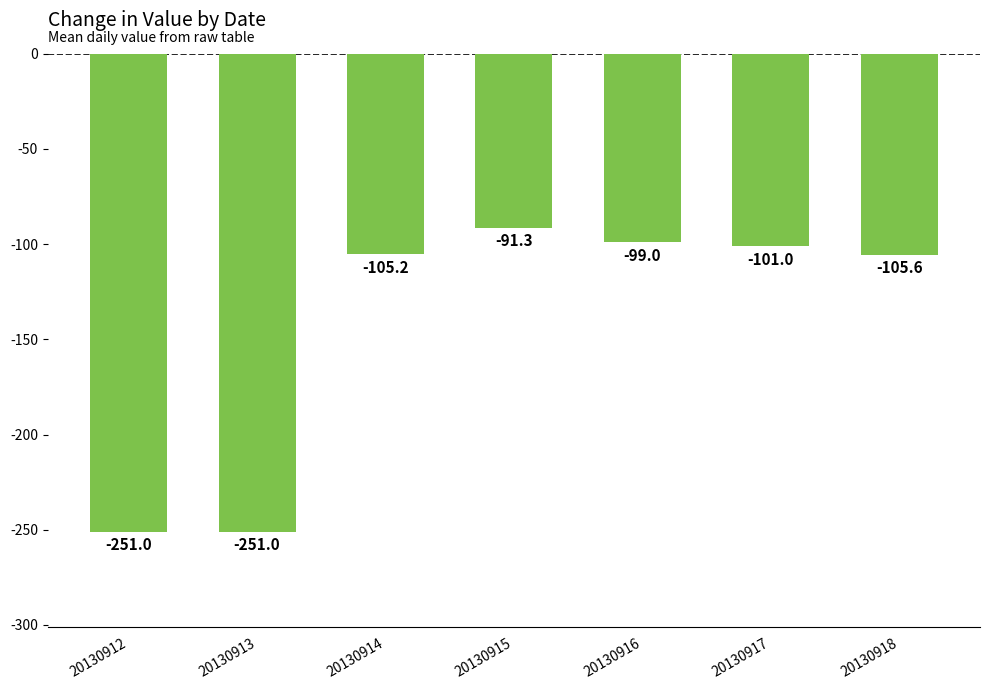

At which label does the data first exceed -105?

20130915